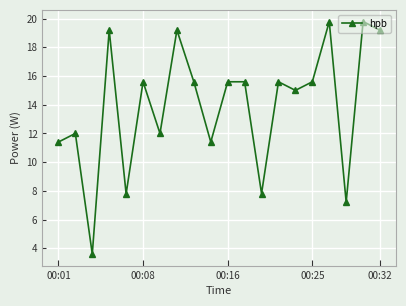

What is the maximum value shown in the chart?

19.8